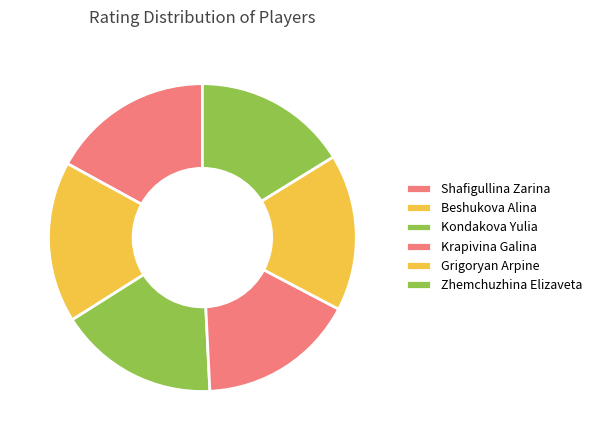

True or false: Krapivina Galina accounts for 15% of the total.

False